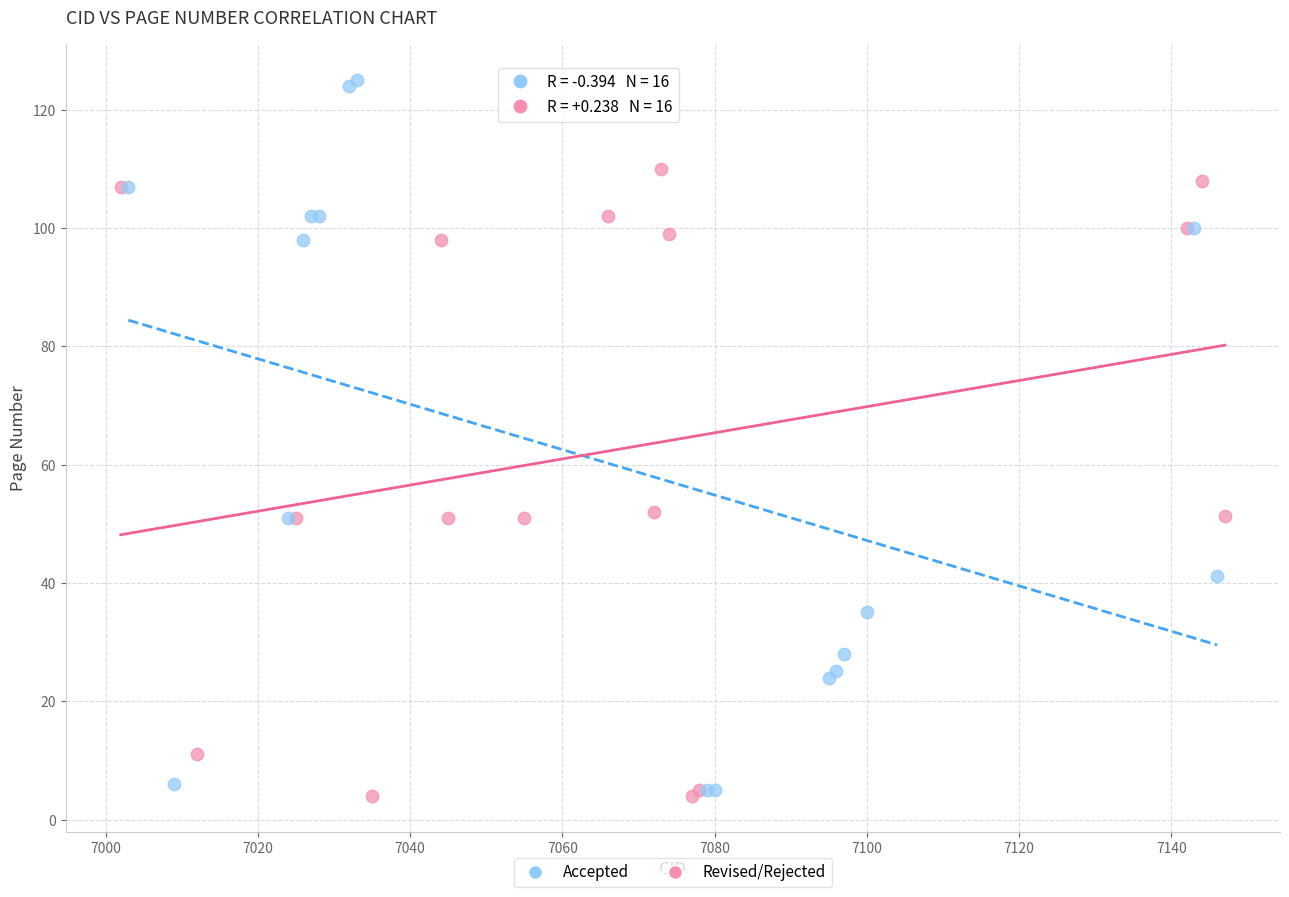

Which series has the largest Y range (max minus min)?

Accepted